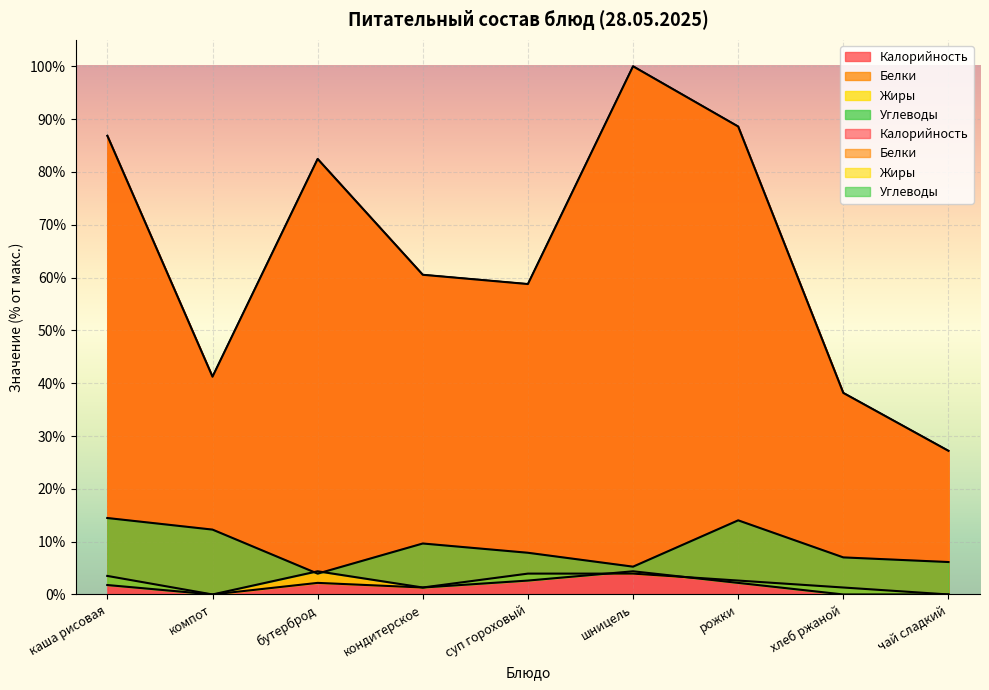

What is the label of the 4th point from the left?

кондитерское